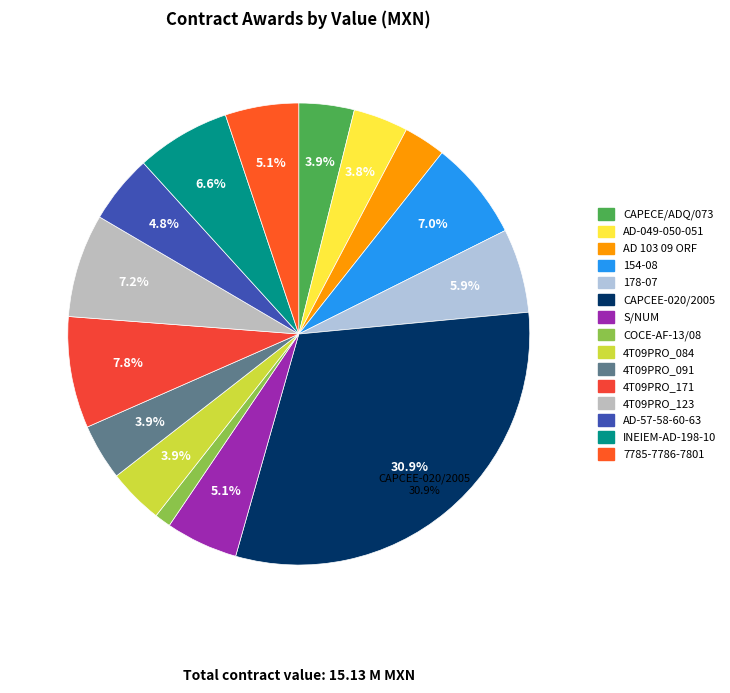

Is it true that 7785-7786-7801 is 5% of the pie?

True